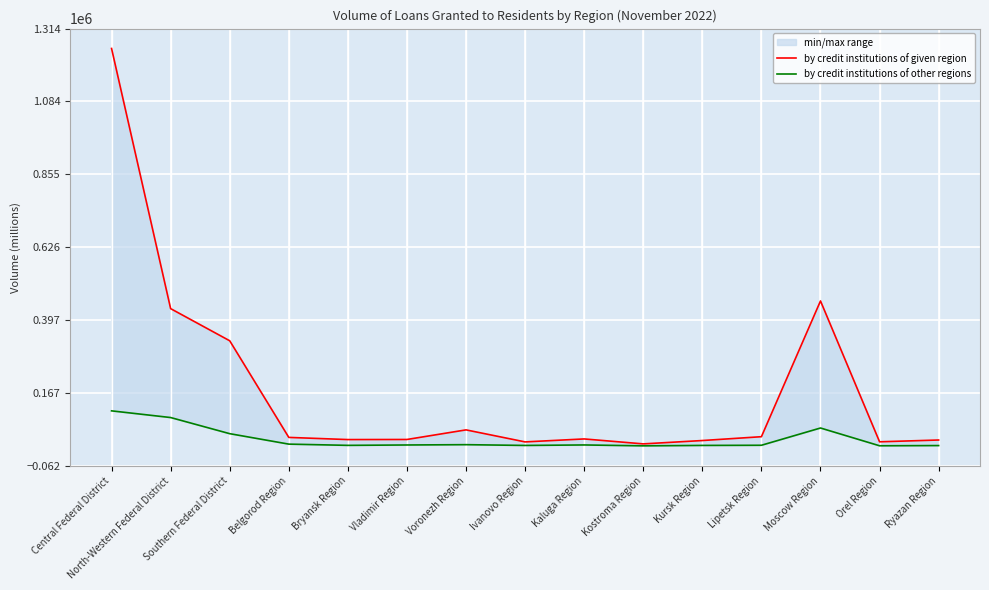

How many lines are shown in the chart?

2